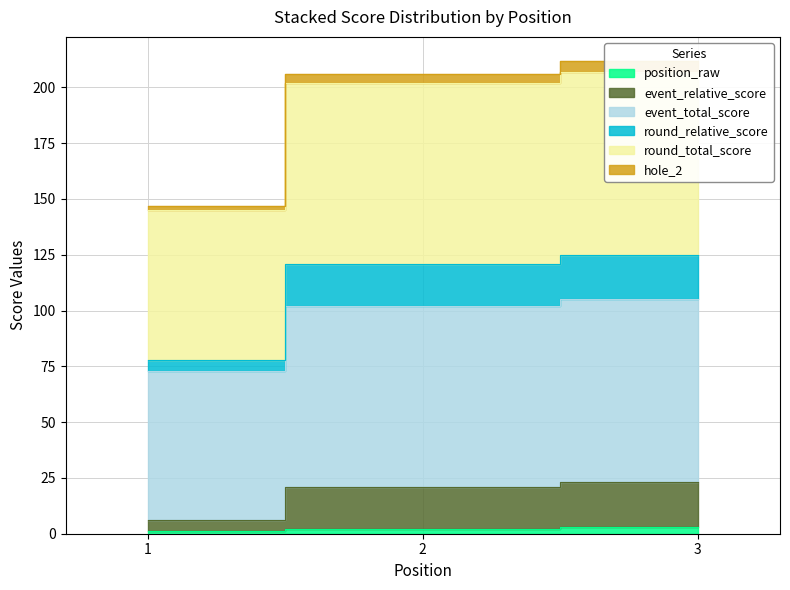

Between 1 and 2, which series saw the biggest shift?

round_relative_score